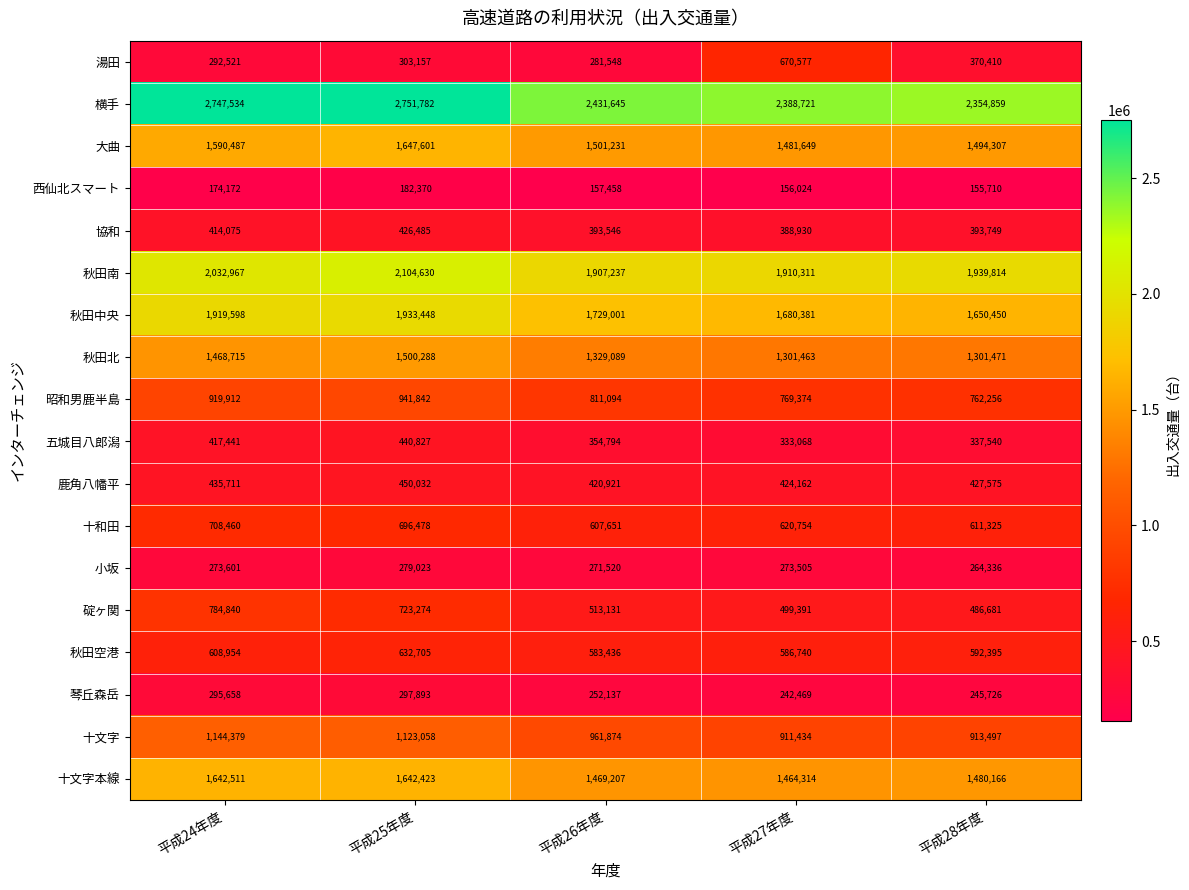

True or false: 十和田 has a value of 431216 at 平成25年度.

False